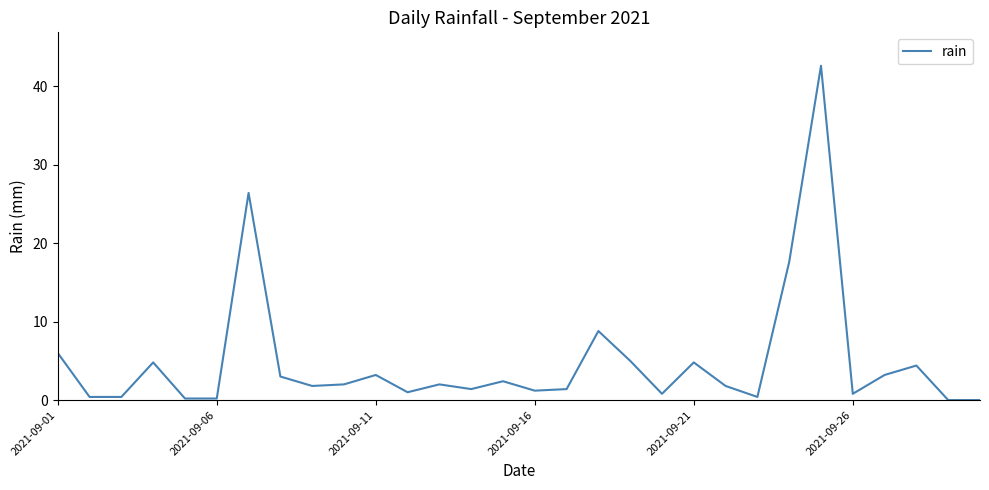

Reading left to right, extract all data points from this chart.

6.0	0.4	0.4	4.8	0.2	0.2	26.4	3.0	1.8	2.0	3.2	1.0	2.0	1.4	2.4	1.2	1.4	8.8	5.0	0.8	4.8	1.8	0.4	17.6	42.6	0.8	3.2	4.4	0.0	0.0